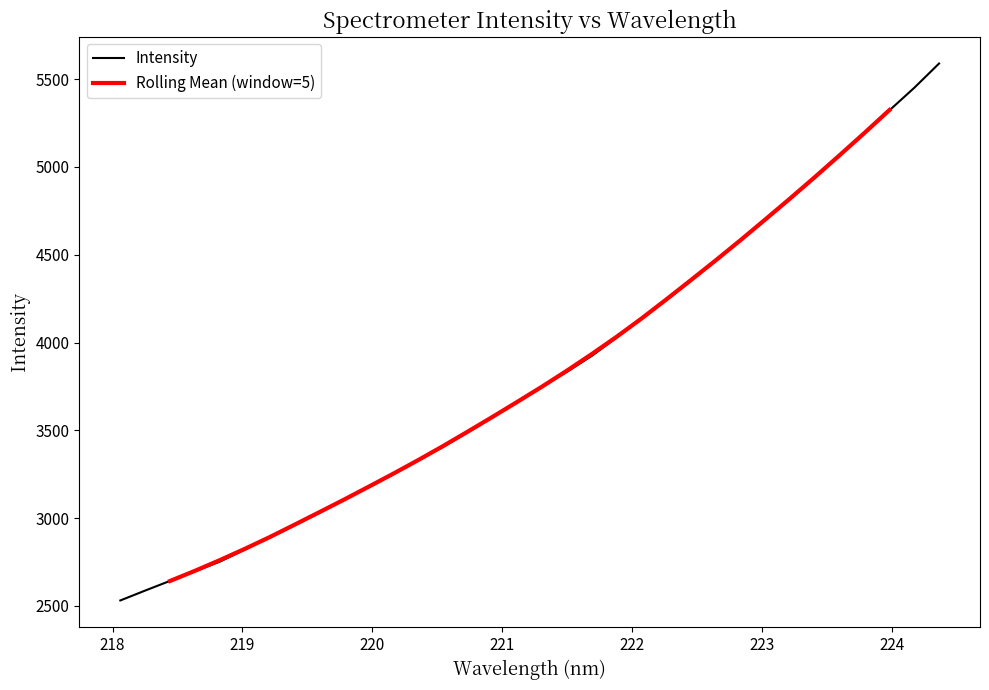

Which category has the highest value across all series?

224.3616